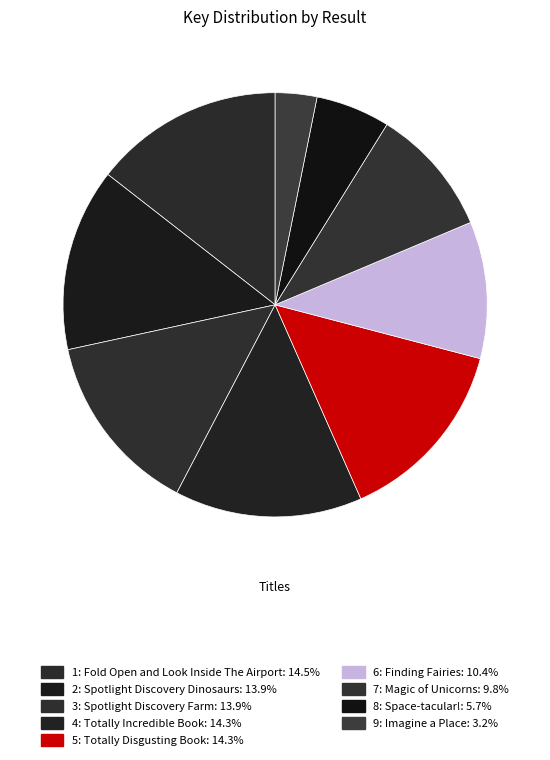

True or false: 2: Spotlight Discovery Dinosaurs accounts for 14% of the total.

True